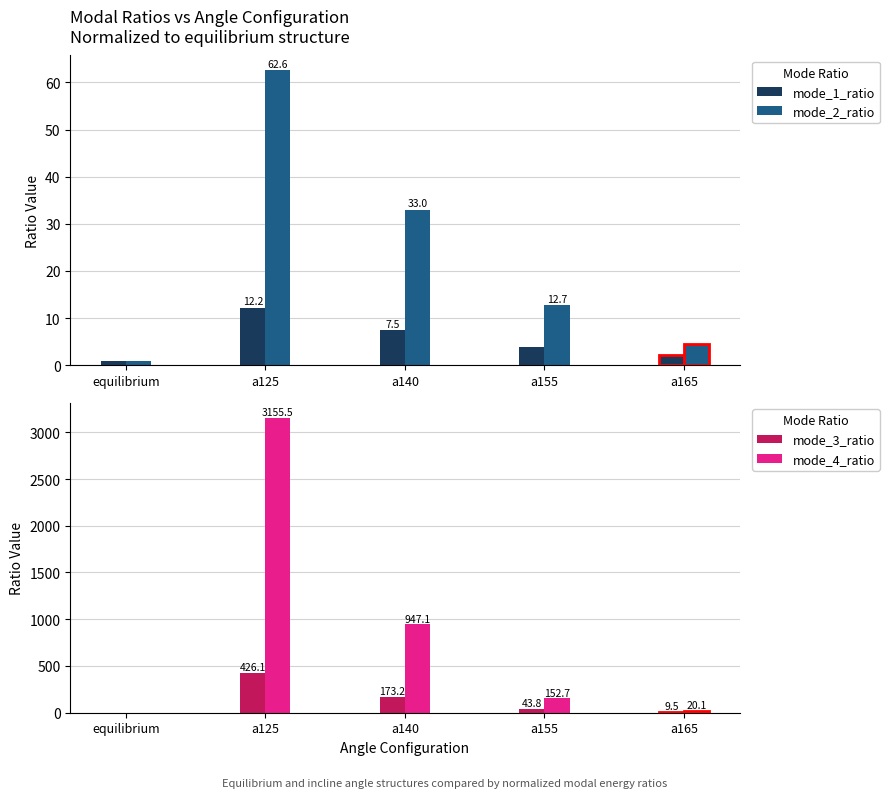

How many bars are there in each group?

4